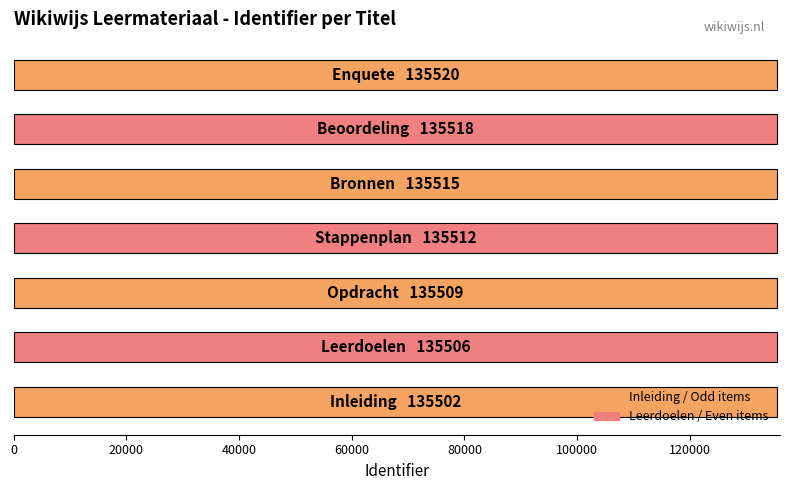

What is the maximum value shown in the chart?

135520